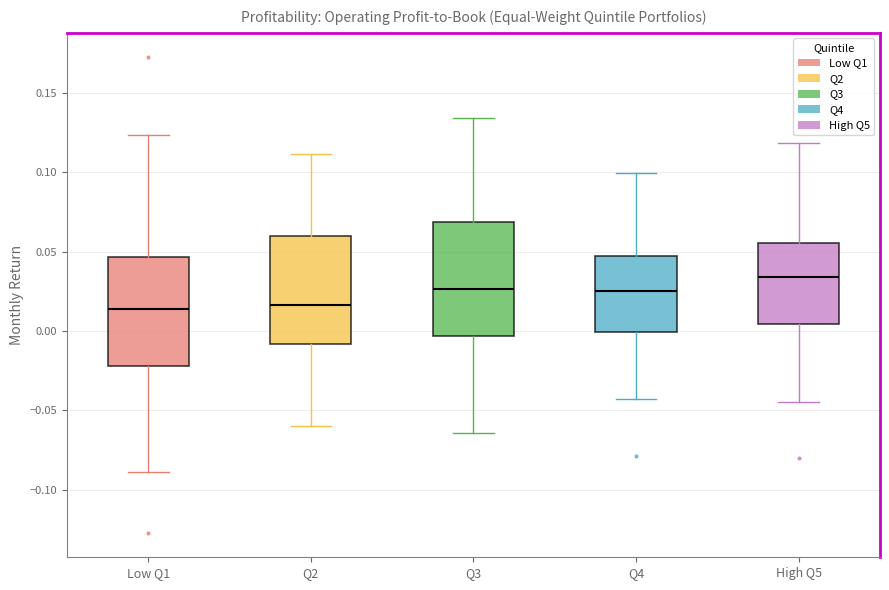

Reading left to right, read every box against the y-axis: the position of its median line, the range the box covers, and the ends of its whiskers. The values are not printed on the chart, so give them approximately, as read against the axis.

Low Q1: median 0.015, box -0.020 to 0.045, whiskers -0.090 to 0.125
Q2: median 0.015, box -0.010 to 0.060, whiskers -0.060 to 0.110
Q3: median 0.025, box -0.005 to 0.070, whiskers -0.065 to 0.135
Q4: median 0.025, box 0.000 to 0.045, whiskers -0.045 to 0.100
High Q5: median 0.035, box 0.005 to 0.055, whiskers -0.045 to 0.120